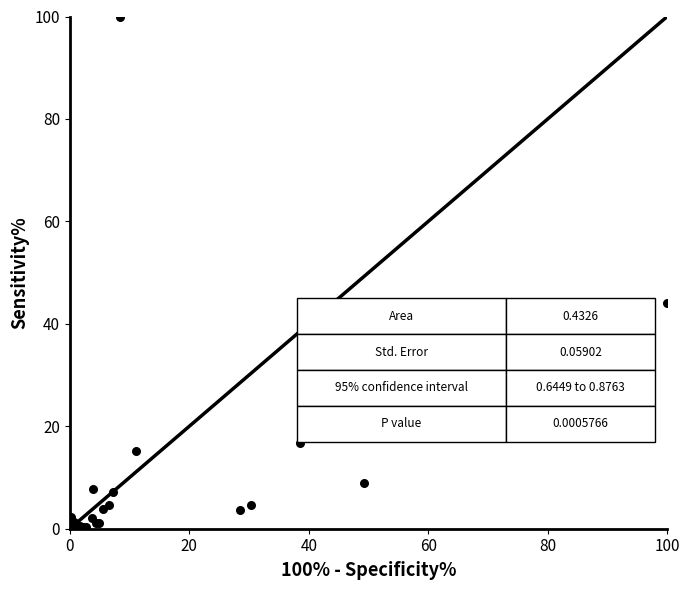

What Y value in the scatter plot is closest to 50?

44.1